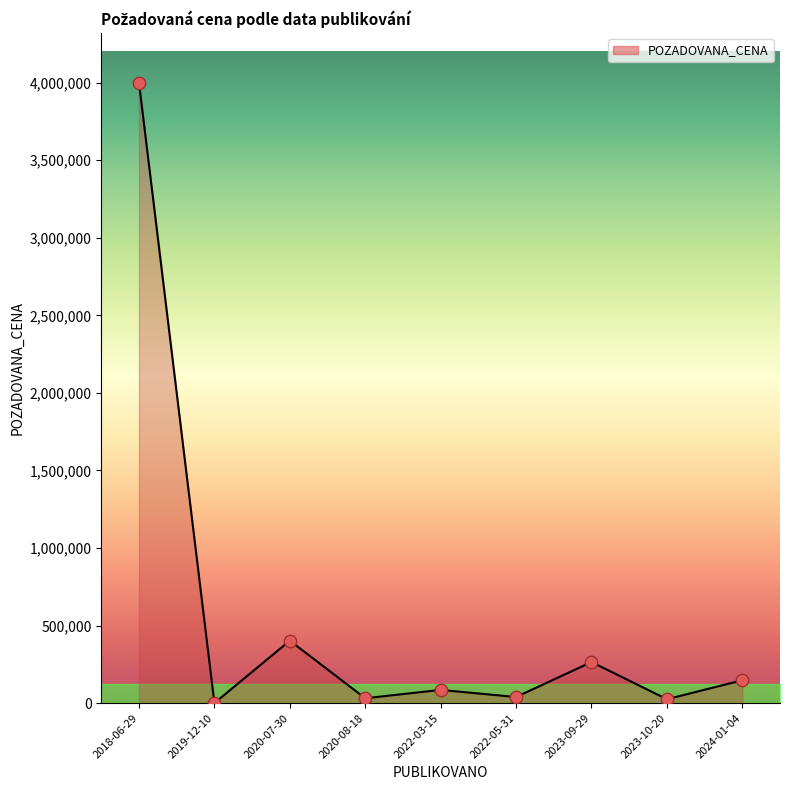

Between 2022-05-31 and 2018-06-29, which is larger?

2018-06-29